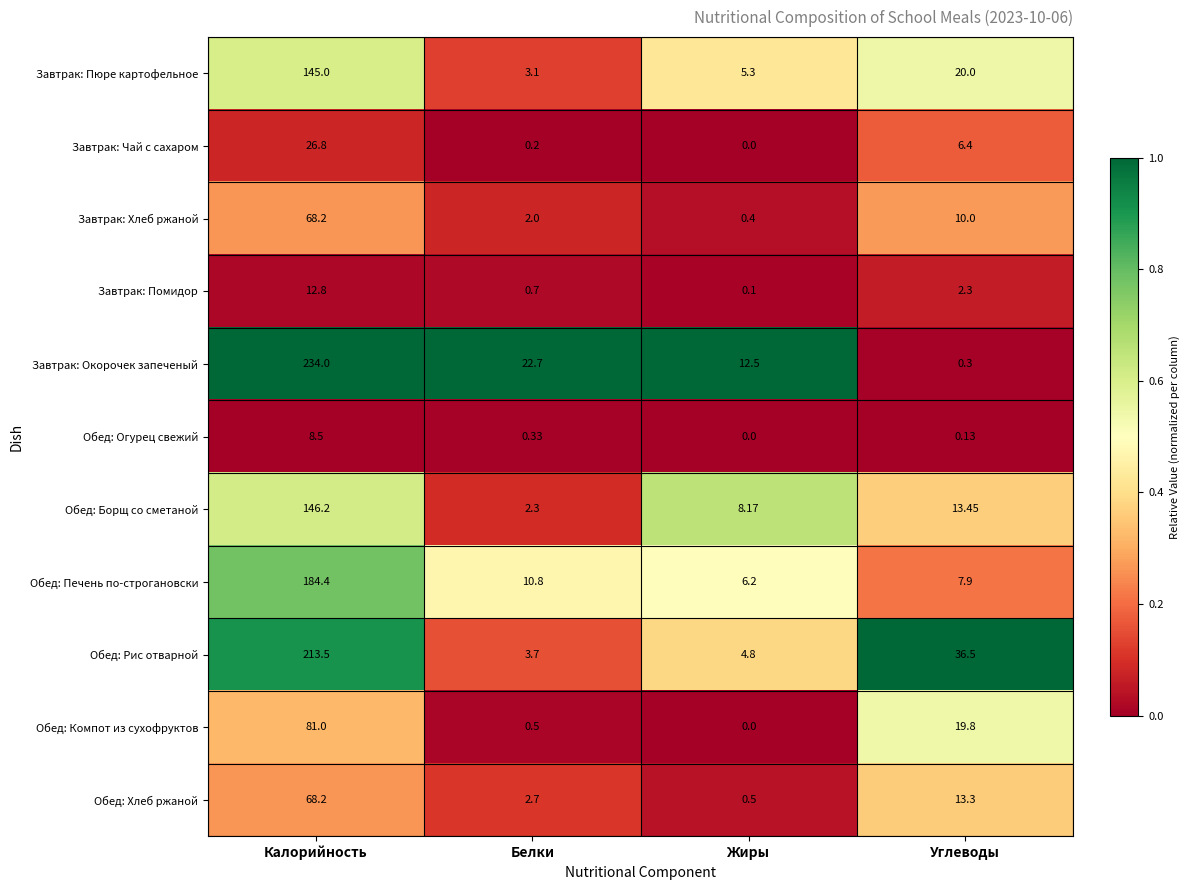

Which series has the widest spread of values?

Завтрак: Окорочек запеченый